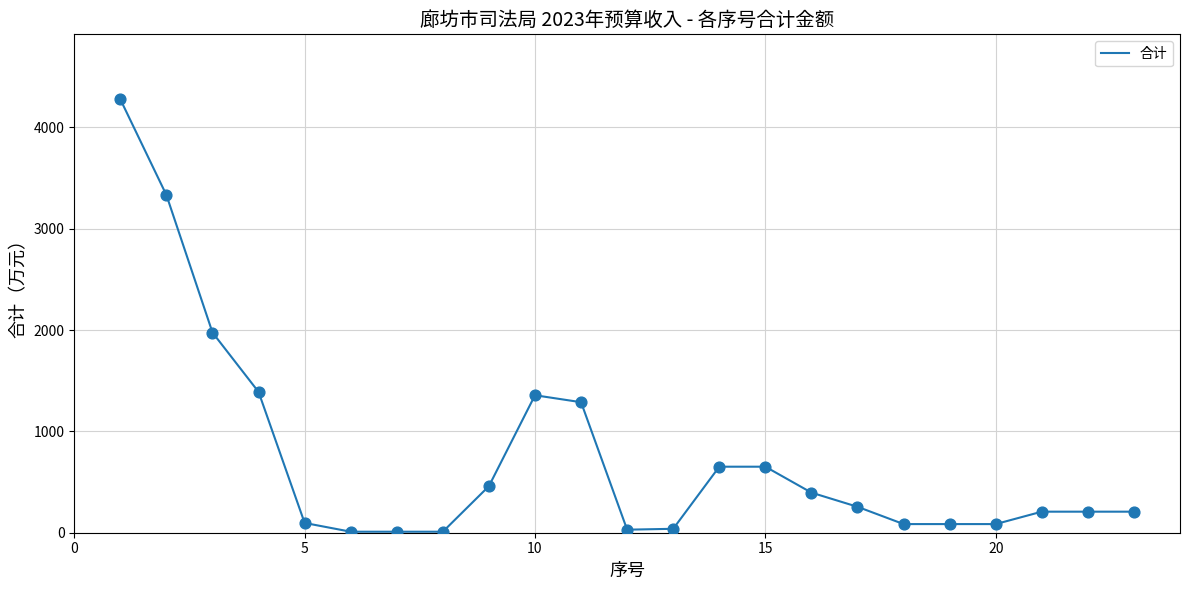

What is the greatest value displayed?

4277.8